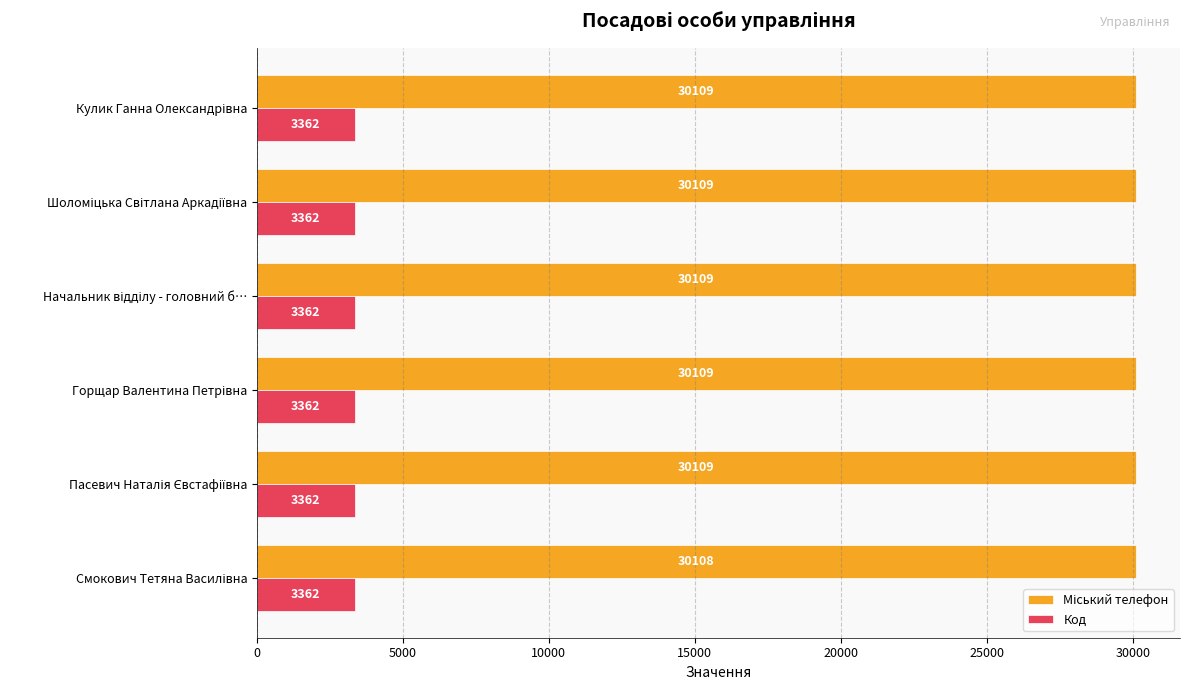

What is the minimum value shown in the chart?

3362